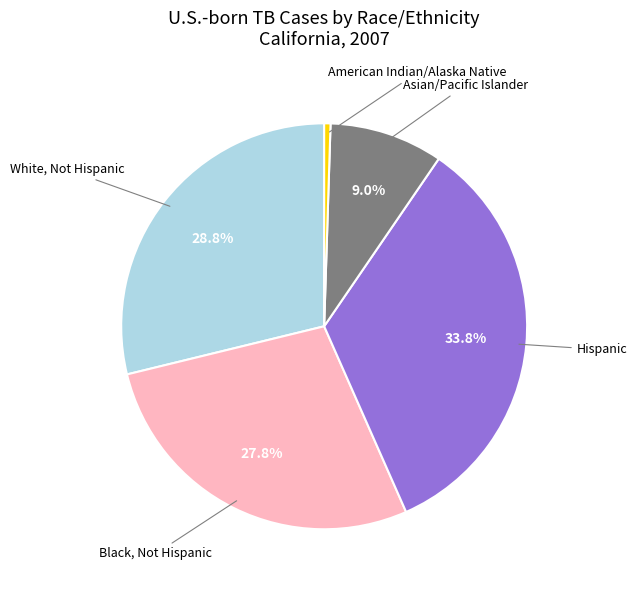

Is there any slice that represents more than half of the pie?

No